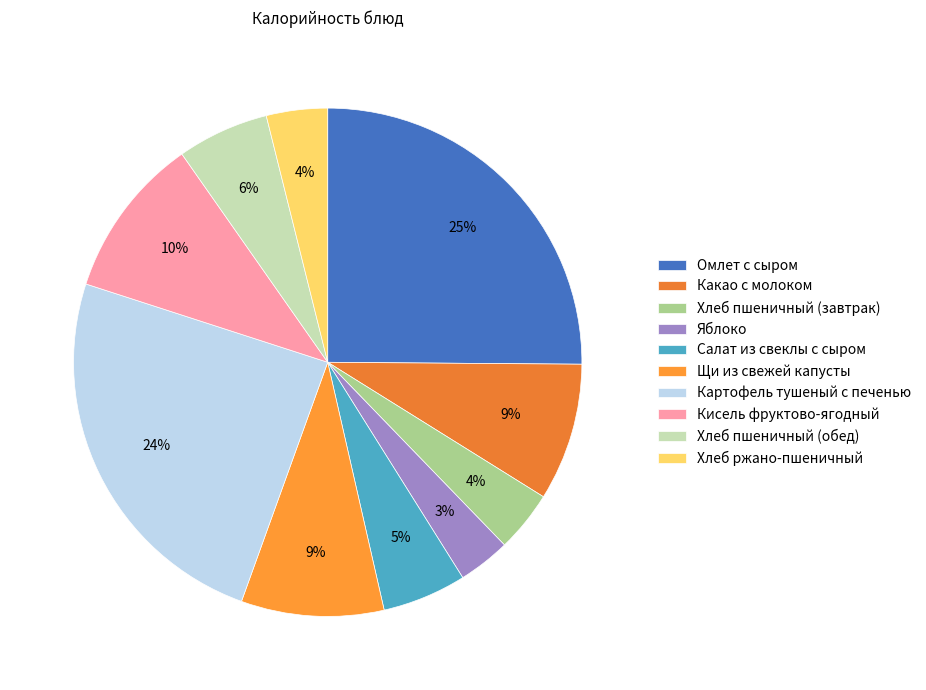

To the nearest percent, what portion does Хлеб ржано-пшеничный represent?

4%